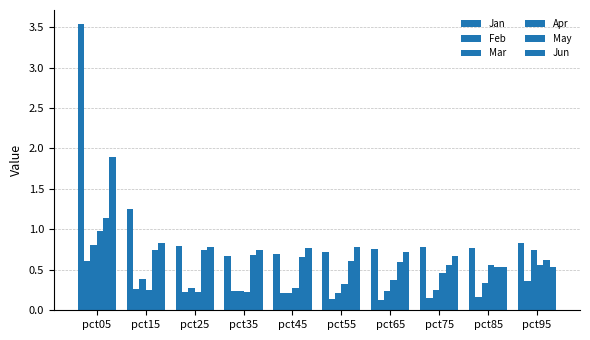

The value of Feb at pct65 is 0.2. True or false?

False